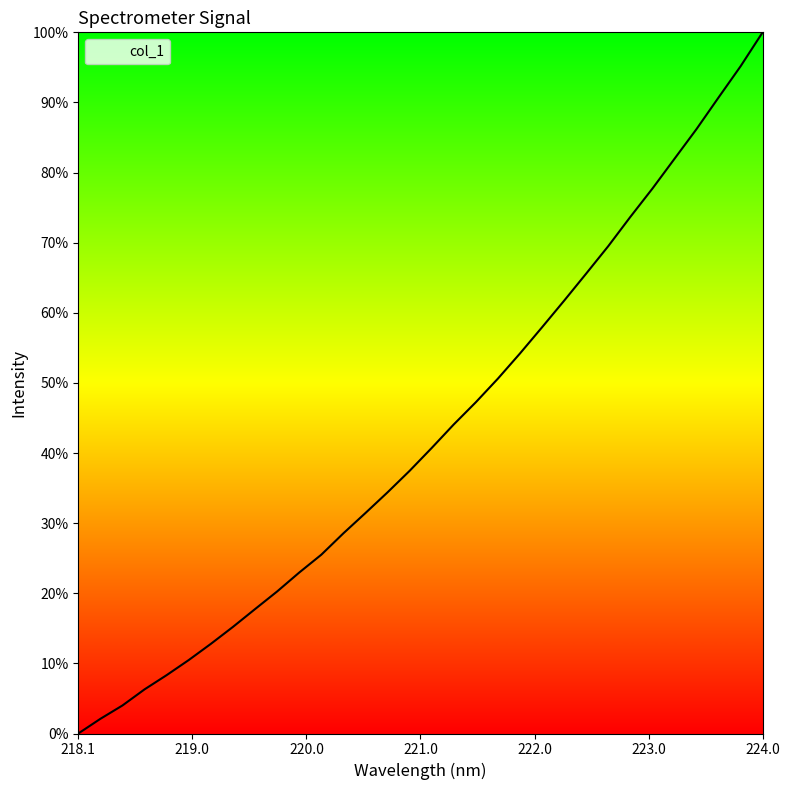

Does the chart display data point markers on the line(s)?

No